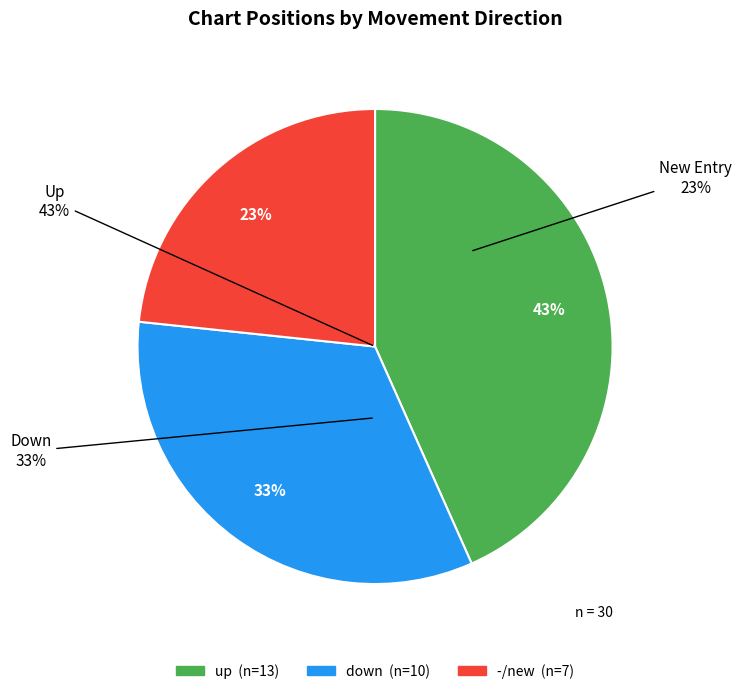

To the nearest percent, what percentage of the pie is down?

33%